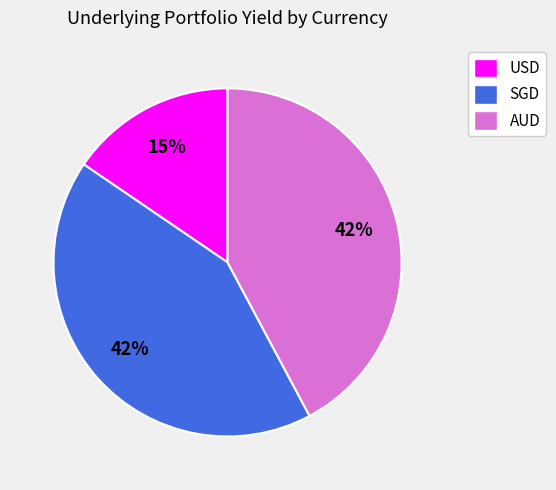

To the nearest percent, what is the combined percentage of SGD and AUD?

85%